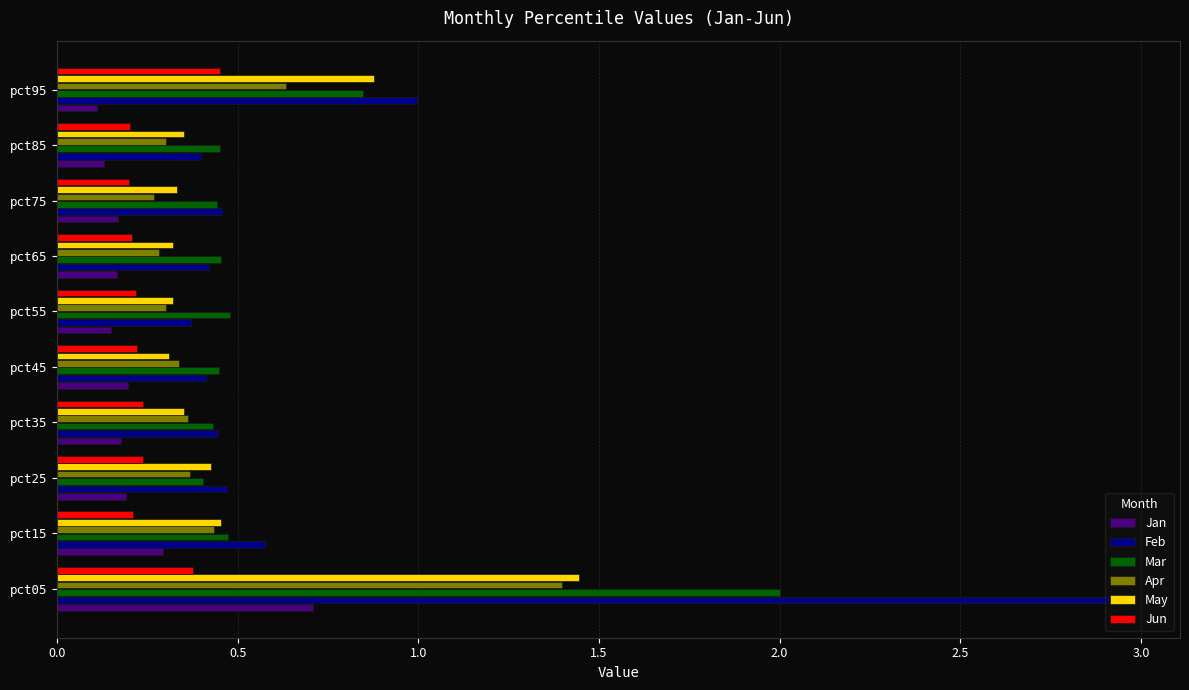

Which series changed the most between pct05 and pct85?

Feb